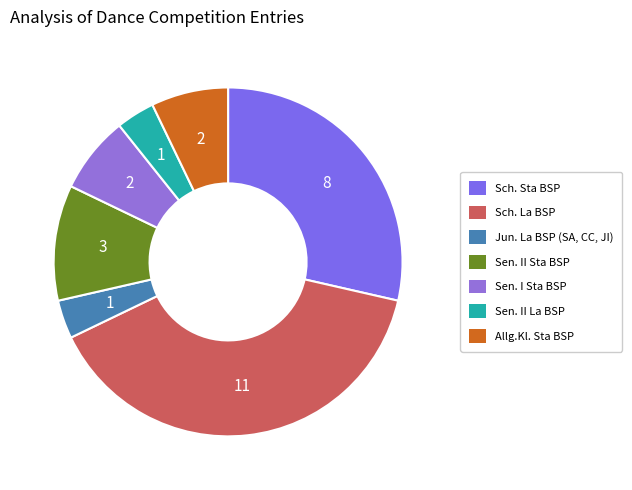

True or false: Sen. II Sta BSP accounts for 11% of the total.

True